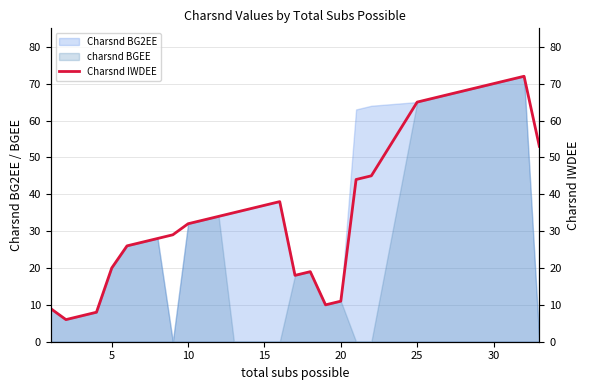

Does the chart display data point markers on the line(s)?

No